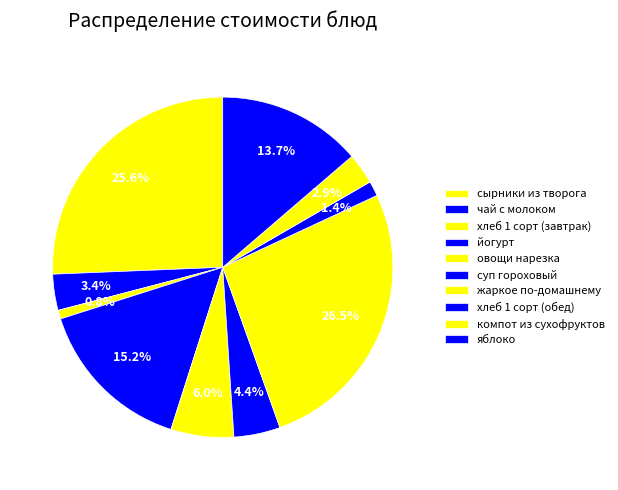

Count the number of slices in the pie.

10